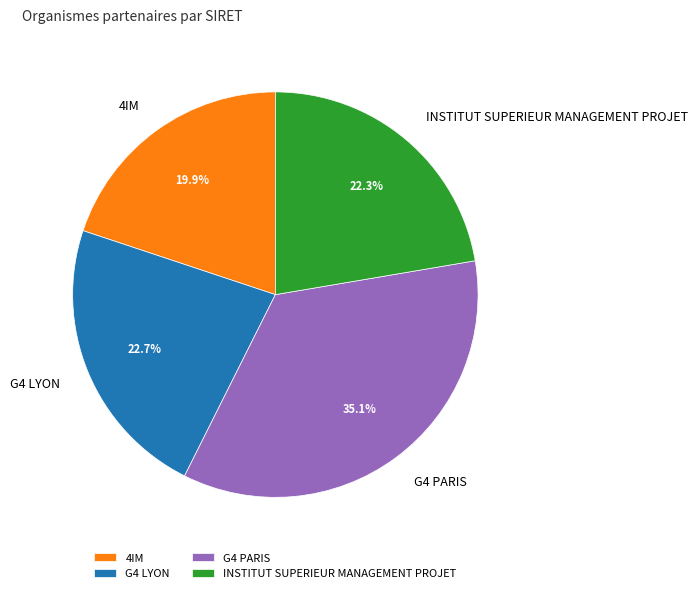

What percentage is the G4 PARIS slice, to the nearest percent?

35%